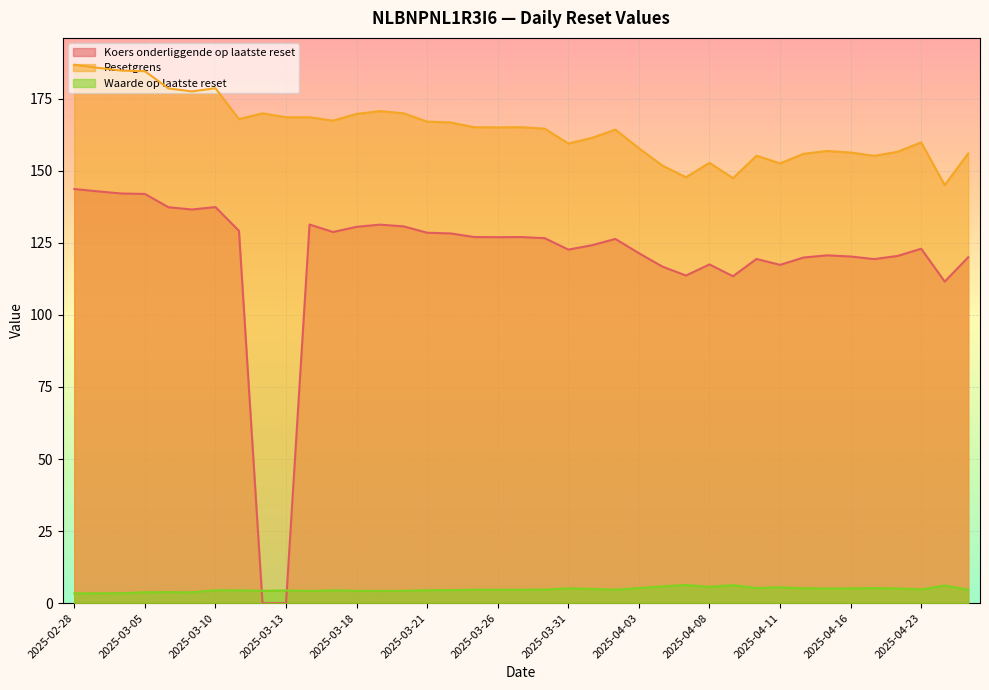

List the series in order of their overall mean, lowest first.

Waarde op laatste reset, Koers onderliggende op laatste reset, Resetgrens